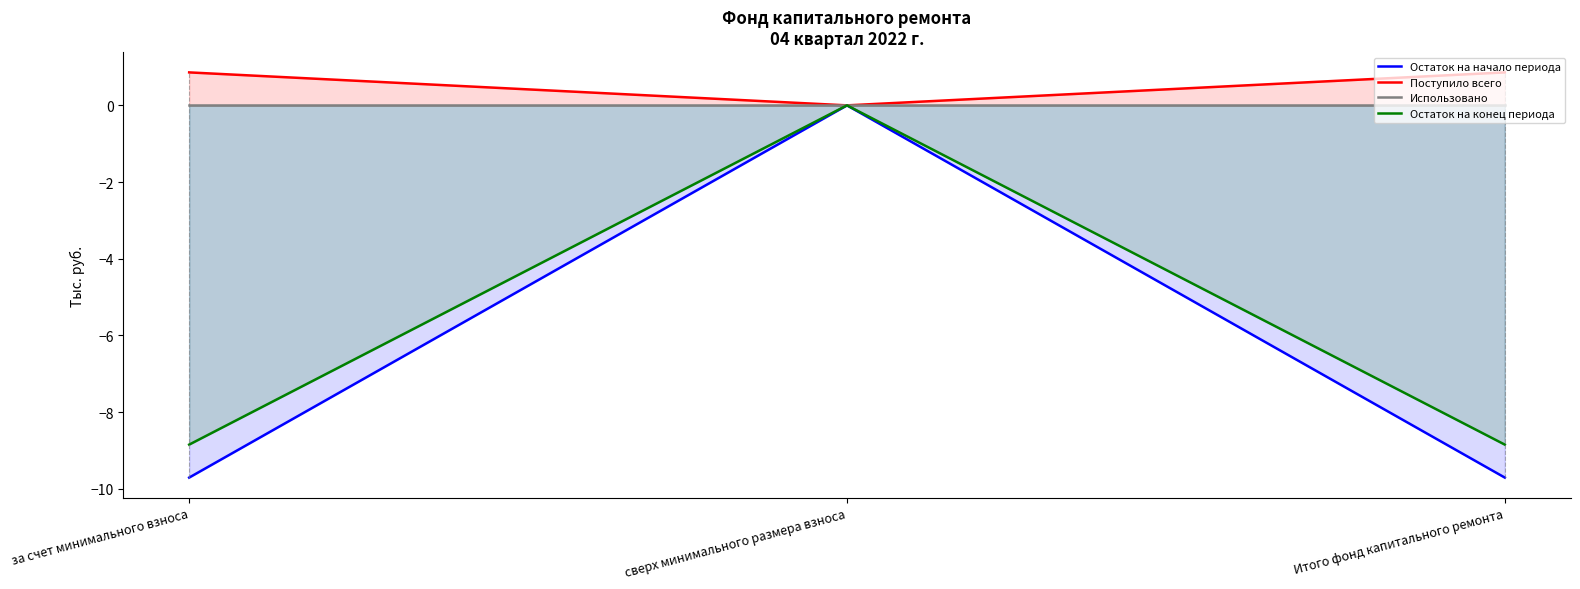

Rank the categories by Использовано value from lowest to highest.

за счет минимального взноса, сверх минимального размера взноса, Итого фонд капитального ремонта